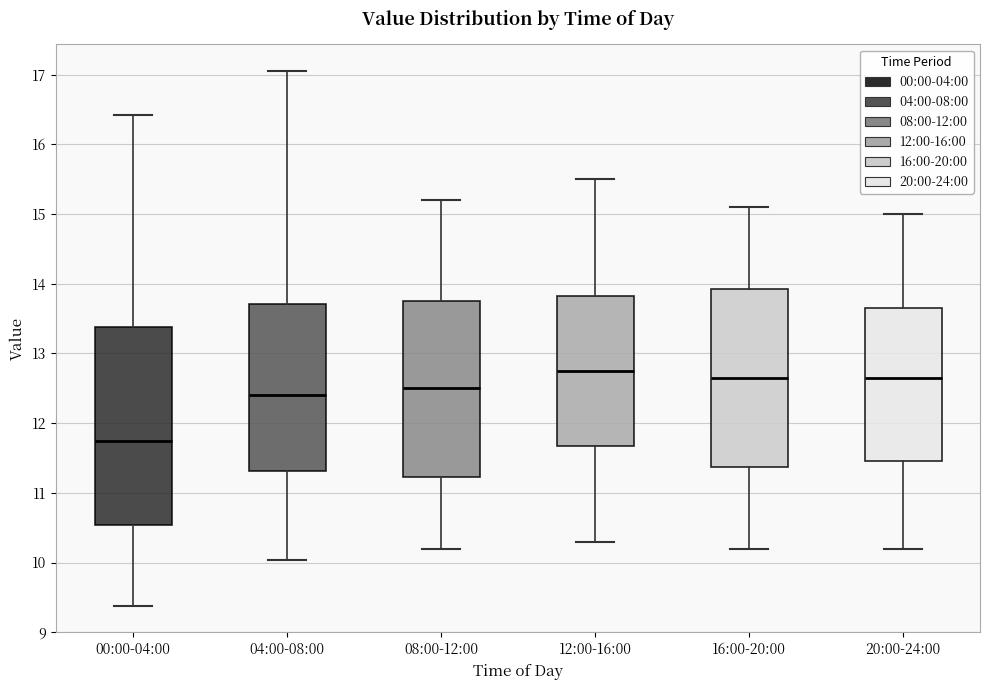

Reading left to right, transcribe this box plot: for each box, give where its median line is, the range the box spans, and where its two whiskers end, as read against the y-axis. The values are not printed on the chart, so give them approximately, as read against the axis.

00:00-04:00: median 11.8, box 10.5 to 13.4, whiskers 9.4 to 16.4
04:00-08:00: median 12.4, box 11.3 to 13.7, whiskers 10.0 to 17.1
08:00-12:00: median 12.5, box 11.2 to 13.8, whiskers 10.2 to 15.2
12:00-16:00: median 12.8, box 11.7 to 13.8, whiskers 10.3 to 15.5
16:00-20:00: median 12.7, box 11.4 to 13.9, whiskers 10.2 to 15.1
20:00-24:00: median 12.7, box 11.5 to 13.7, whiskers 10.2 to 15.0